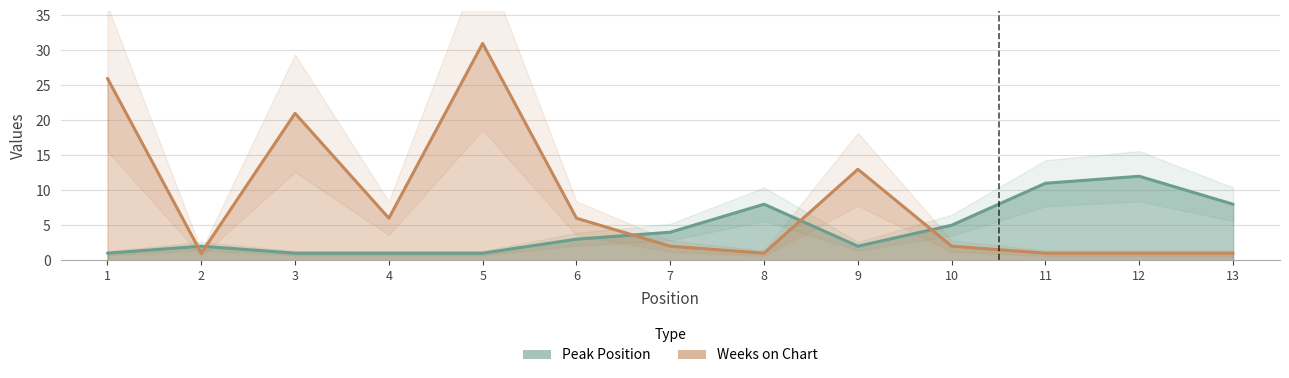

How many data points in Weeks on Chart are above 2?

6